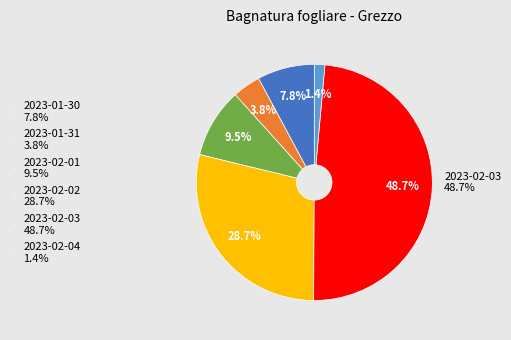

True or false: 2023-02-05 accounts for 13% of the total.

False